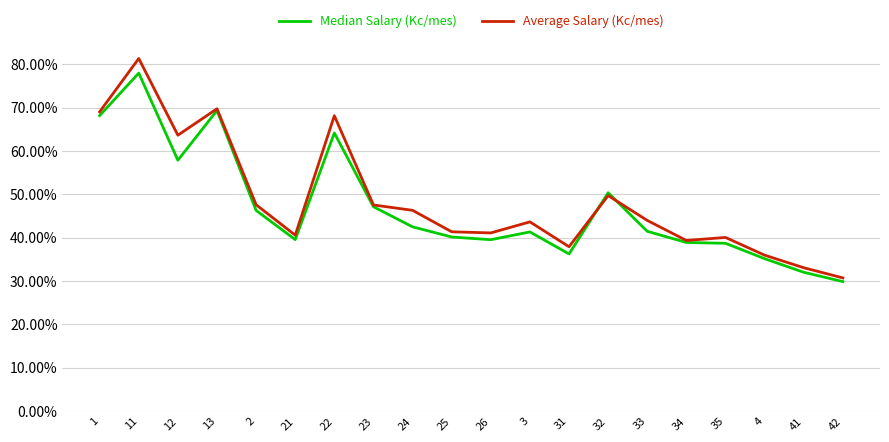

At how many categories does at least one series exceed 0?

20